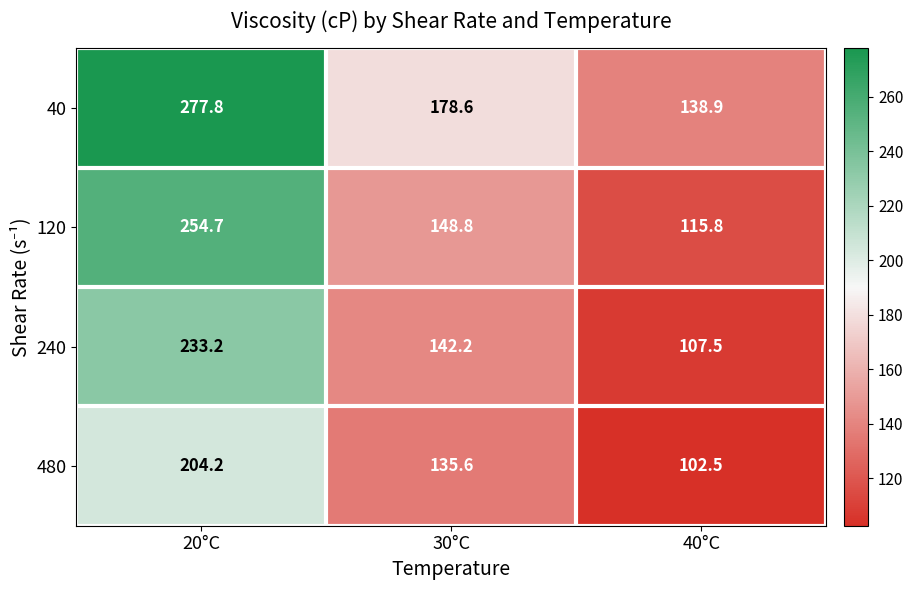

What value does the 40 series have at 30°C?

178.6